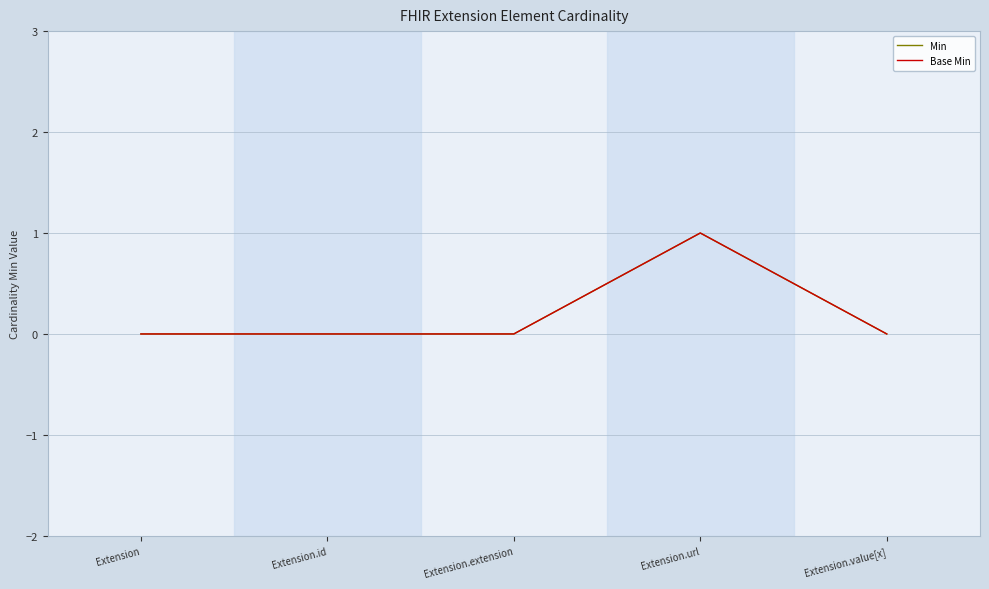

True or false: Min and Base Min cross at least once.

False